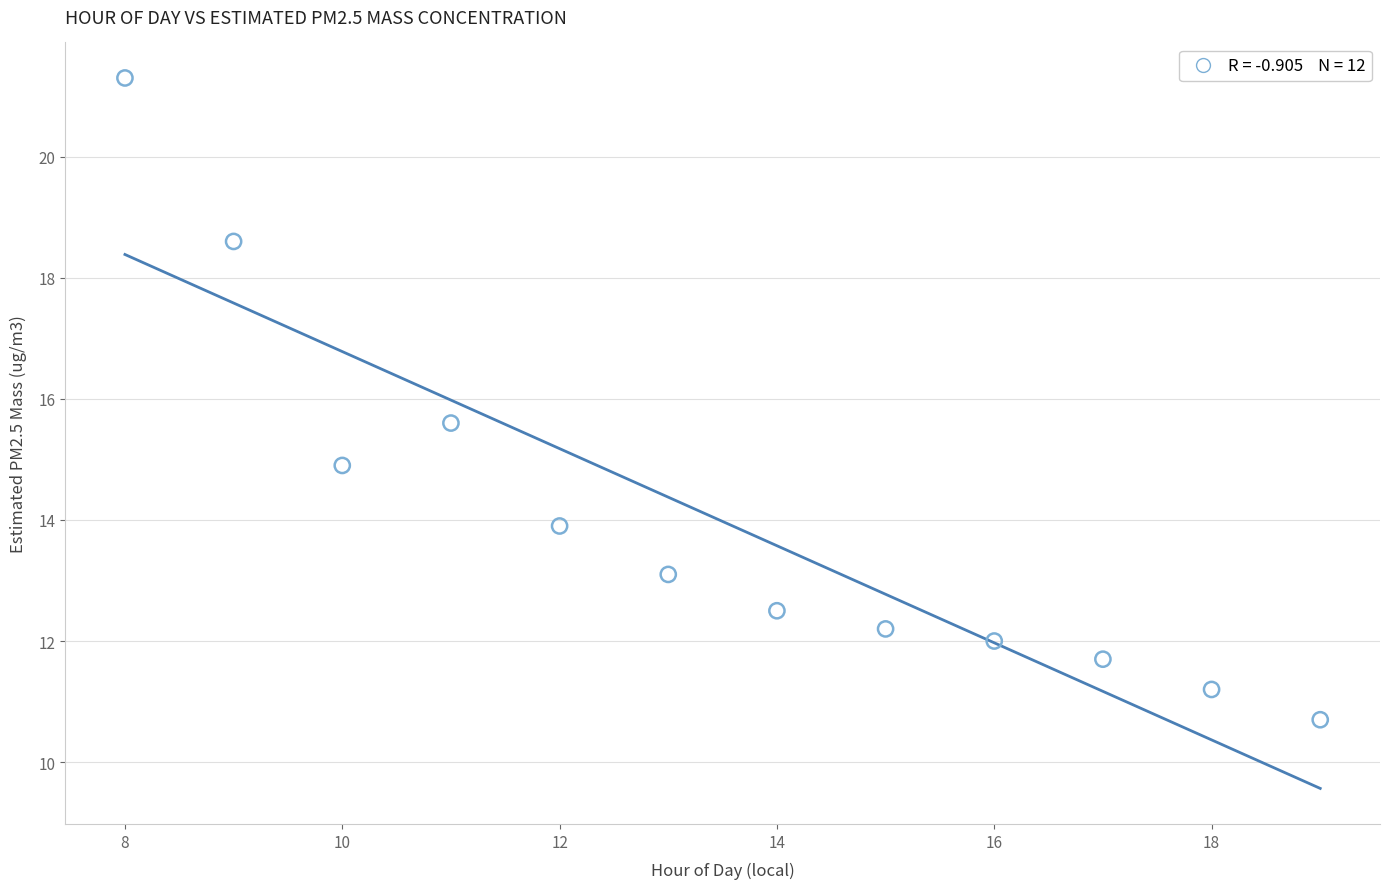

What is the average Y value?

14.0